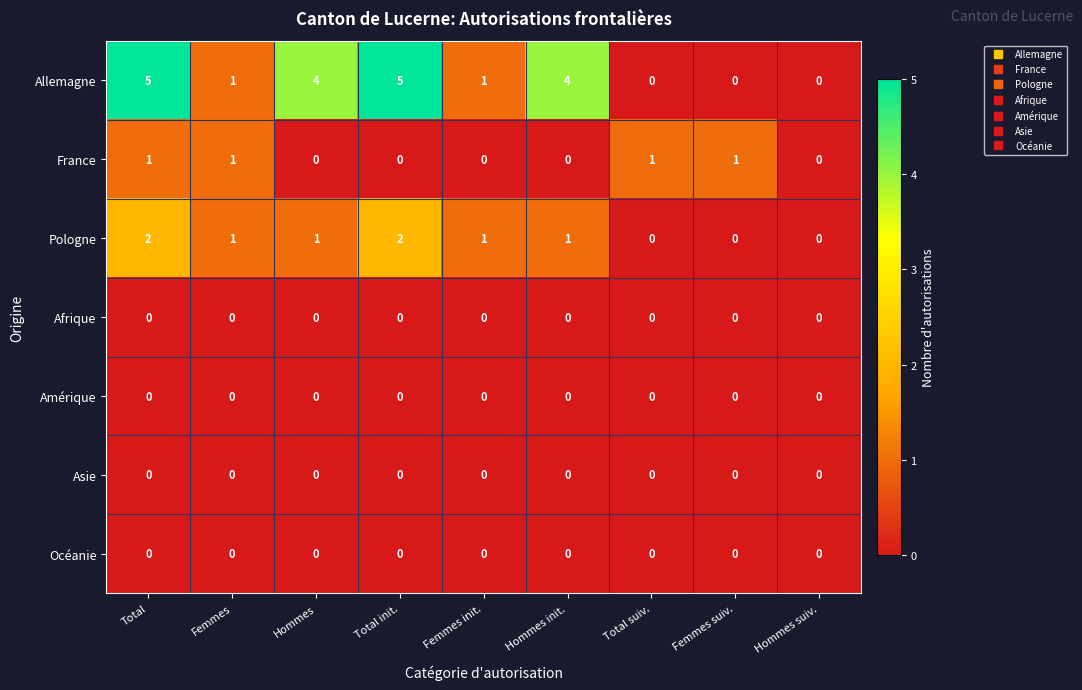

Which series has the widest spread of values?

Allemagne